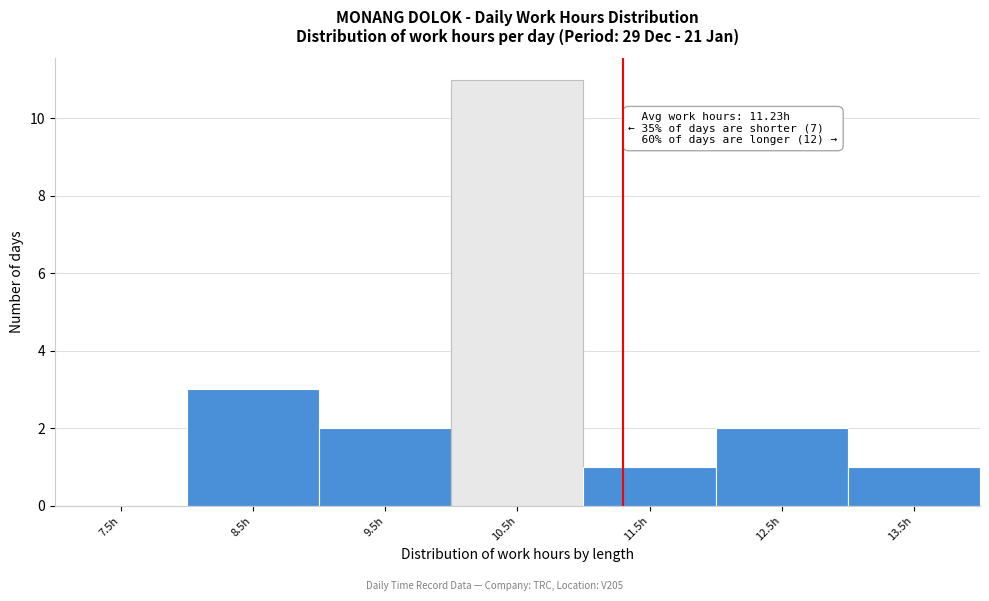

Reading left to right, what are all the values shown in this chart?

7.5h=0	8.5h=3	9.5h=2	10.5h=11	11.5h=1	12.5h=2	13.5h=1